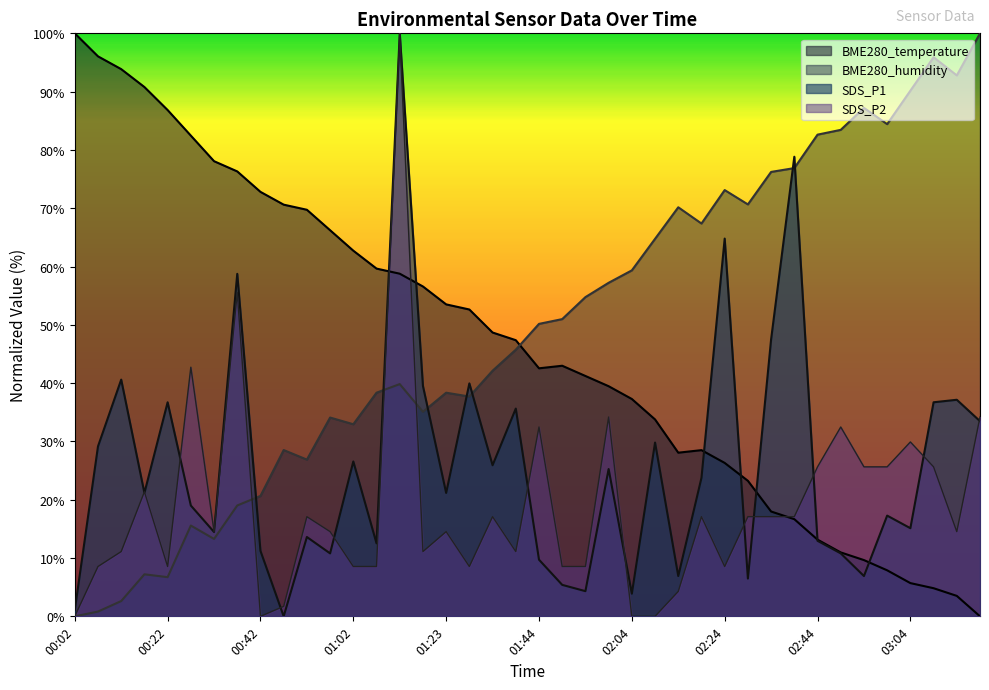

Reading right to left, list all the values displayed in this chart.

BME280_temperature: 03:19=0.0	03:14=3.5	03:09=4.8	03:04=5.7	02:59=7.9	02:54=9.6	02:49=11.0	02:44=13.2	02:39=16.7	02:34=18.0	02:29=23.2	02:24=26.3	02:19=28.5	02:14=28.1	02:09=33.8	02:04=37.3	01:59=39.5	01:54=41.2	01:49=43.0	01:44=42.5	01:38=47.4	01:33=48.7	01:28=52.6	01:23=53.5	01:18=56.6	01:12=58.8	01:07=59.6	01:02=62.7	00:57=66.2	00:52=69.7	00:47=70.6	00:42=72.8	00:37=76.3	00:32=78.1	00:27=82.5	00:22=86.8	00:17=90.8	00:12=93.9	00:07=96.1	00:02=100.0
BME280_humidity: 03:19=100.0	03:14=92.8	03:09=95.9	03:04=90.2	02:59=84.4	02:54=87.2	02:49=83.4	02:44=82.6	02:39=76.9	02:34=76.2	02:29=70.7	02:24=73.1	02:19=67.4	02:14=70.2	02:09=64.8	02:04=59.3	01:59=57.2	01:54=54.8	01:49=51.0	01:44=50.2	01:38=45.7	01:33=42.1	01:28=37.7	01:23=38.4	01:18=35.1	01:12=39.8	01:07=38.4	01:02=33.0	00:57=34.1	00:52=26.9	00:47=28.5	00:42=20.7	00:37=19.0	00:32=13.3	00:27=15.6	00:22=6.7	00:17=7.2	00:12=2.6	00:07=0.8	00:02=0.0
SDS_P1: 03:19=33.5	03:14=37.1	03:09=36.7	03:04=15.1	02:59=17.3	02:54=6.9	02:49=10.8	02:44=13.0	02:39=78.8	02:34=47.5	02:29=6.5	02:24=64.8	02:19=23.8	02:14=6.9	02:09=29.8	02:04=3.9	01:59=25.3	01:54=4.3	01:49=5.4	01:44=9.7	01:38=35.6	01:33=25.9	01:28=40.0	01:23=21.2	01:18=39.5	01:12=100.0	01:07=12.5	01:02=26.6	00:57=10.8	00:52=13.6	00:47=0.0	00:42=11.2	00:37=58.7	00:32=14.5	00:27=19.0	00:22=36.7	00:17=21.2	00:12=40.6	00:07=29.2	00:02=1.1
SDS_P2: 03:19=34.2	03:14=14.5	03:09=25.6	03:04=29.9	02:59=25.6	02:54=25.6	02:49=32.5	02:44=25.6	02:39=17.1	02:34=17.1	02:29=17.1	02:24=8.5	02:19=17.1	02:14=4.3	02:09=0.0	02:04=0.0	01:59=34.2	01:54=8.5	01:49=8.5	01:44=32.5	01:38=11.1	01:33=17.1	01:28=8.5	01:23=14.5	01:18=11.1	01:12=100.0	01:07=8.5	01:02=8.5	00:57=14.5	00:52=17.1	00:47=1.7	00:42=0.0	00:37=55.6	00:32=14.5	00:27=42.7	00:22=8.5	00:17=21.4	00:12=11.1	00:07=8.5	00:02=0.0